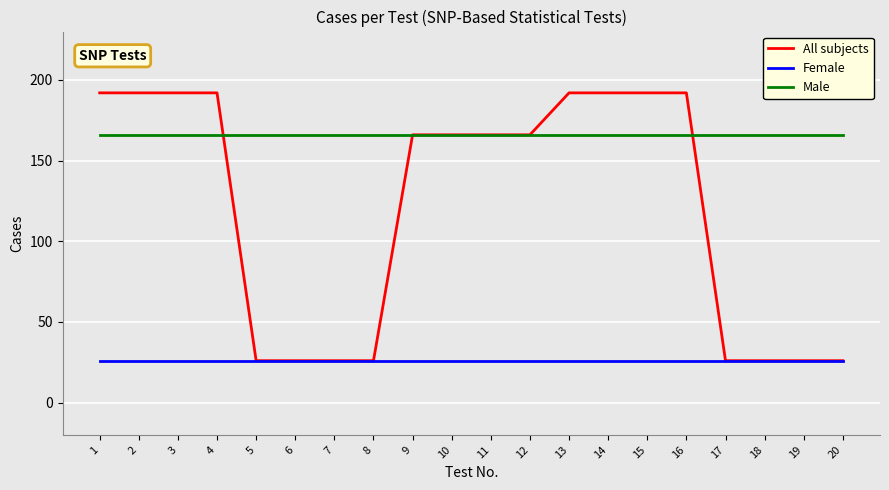

What is the maximum value shown in the chart?

192